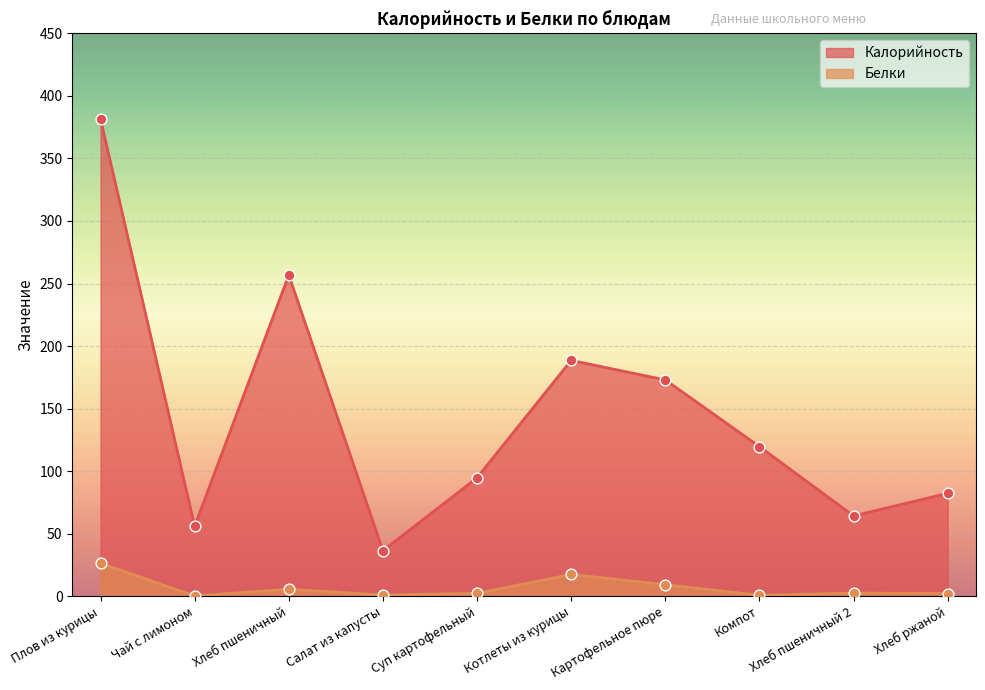

What is the total value across all series at Компот?

120.1